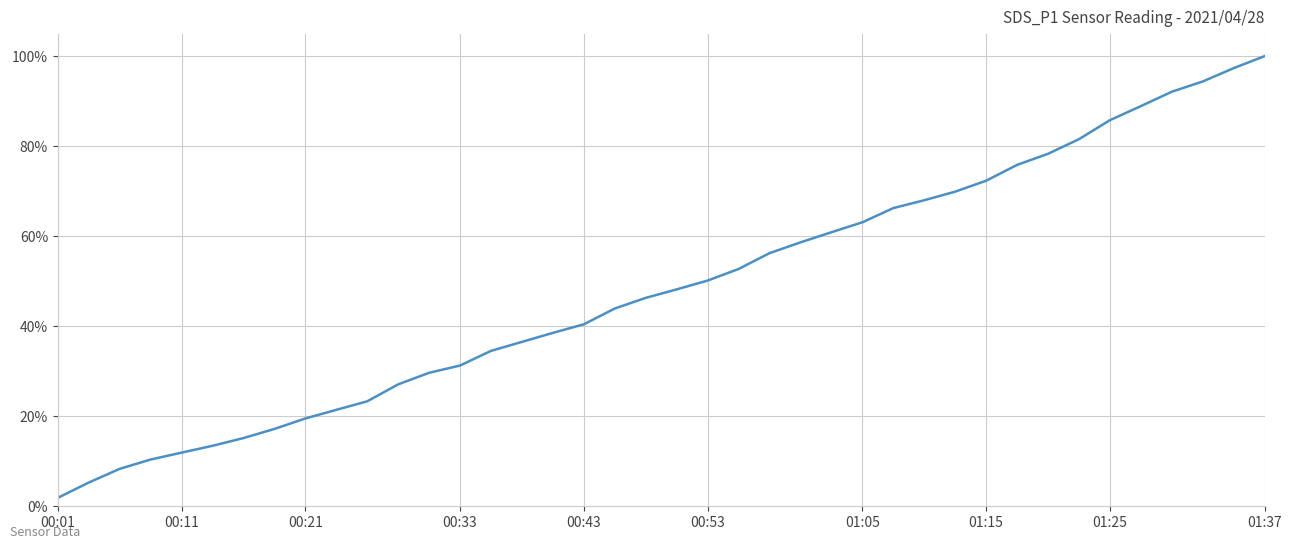

What is the difference between the maximum and minimum values?

1.0